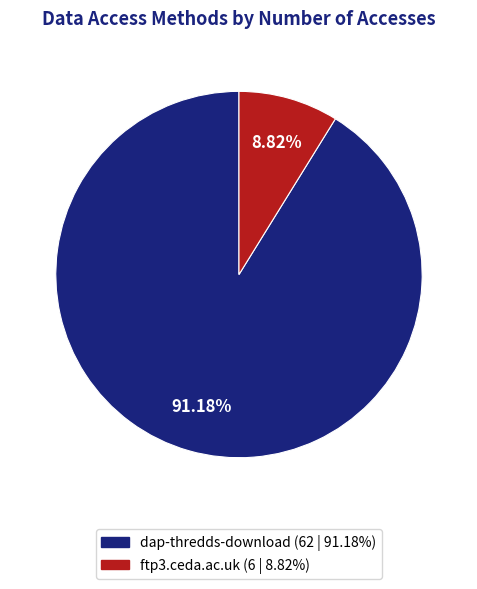

Is there a majority slice in this chart?

Yes